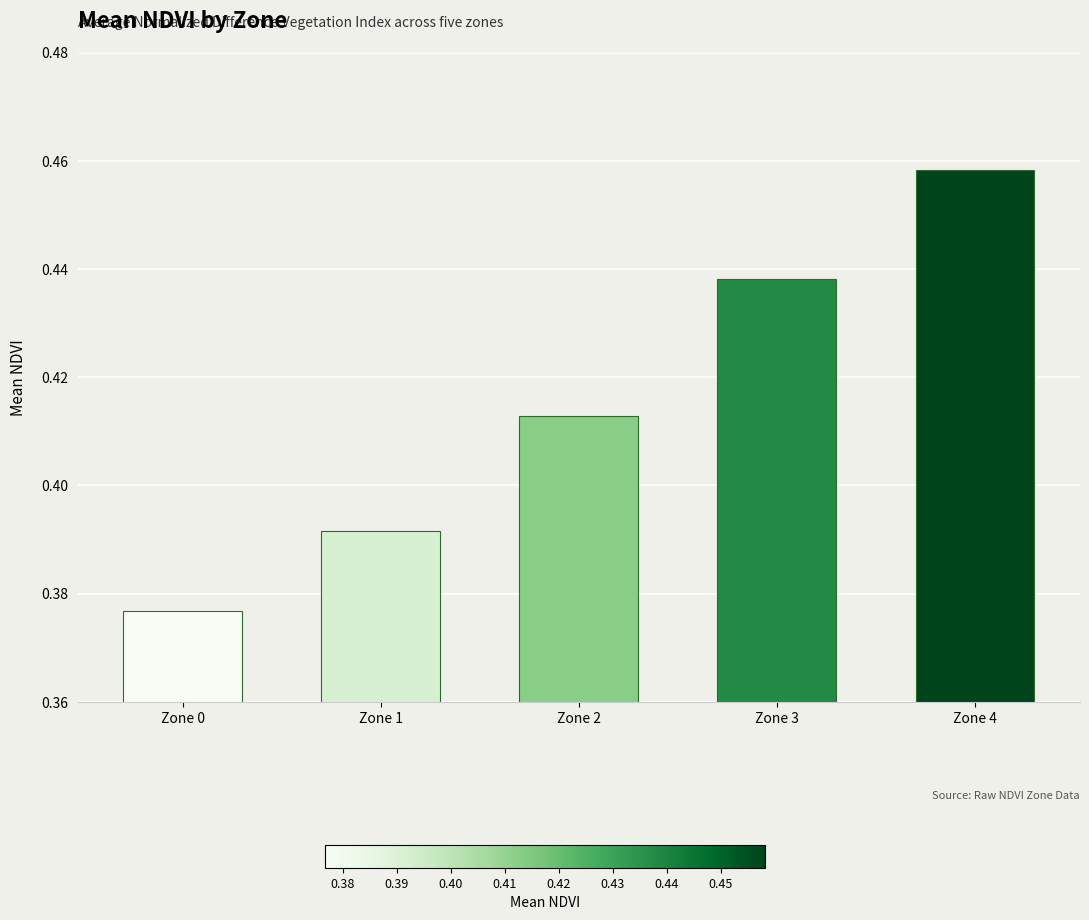

Which label corresponds to the smallest value in the chart?

Zone 0